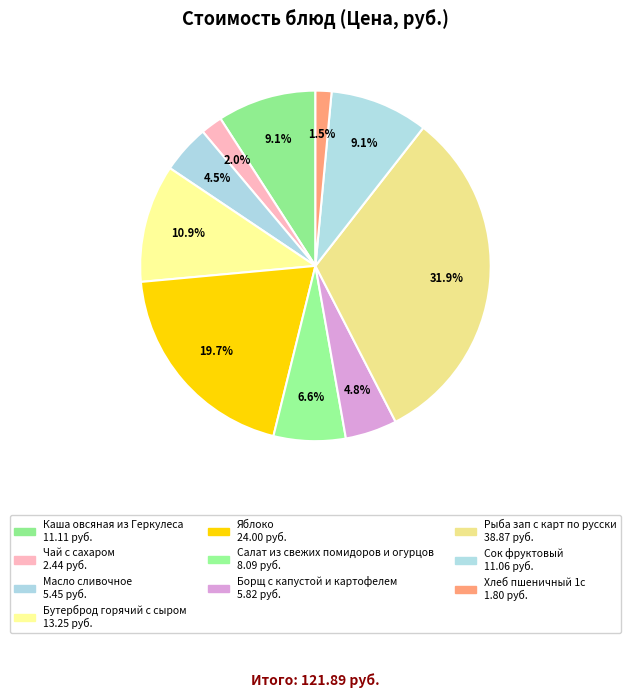

To the nearest percent, what percentage of the pie is Салат из свежих помидоров и огурцов?

7%